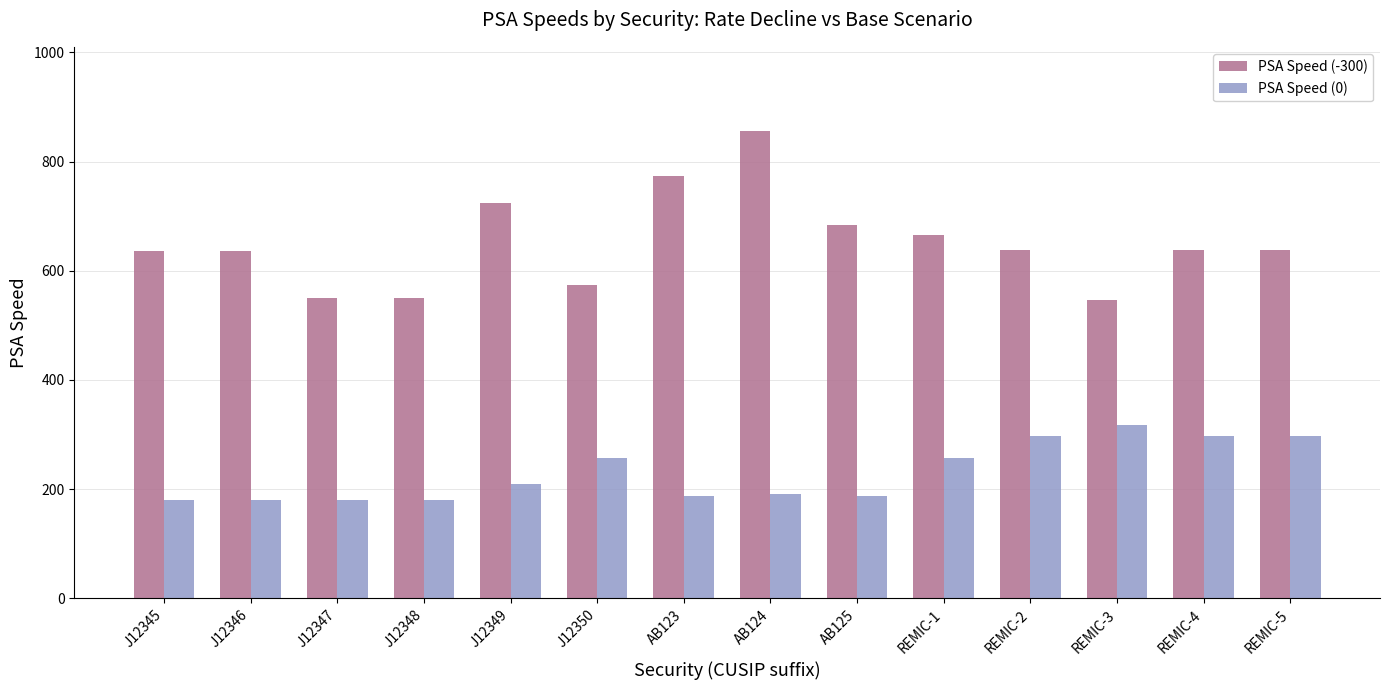

Where is PSA Speed (-300) nearest to the value 701?

AB125